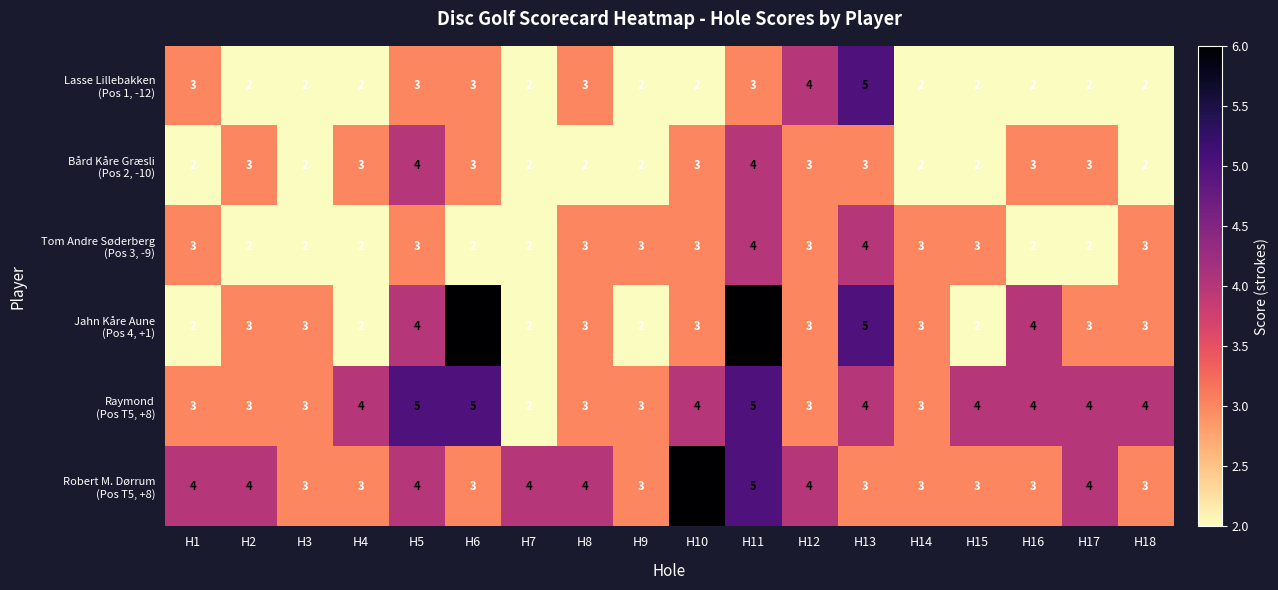

At which category is the sum across all series the highest?

H11